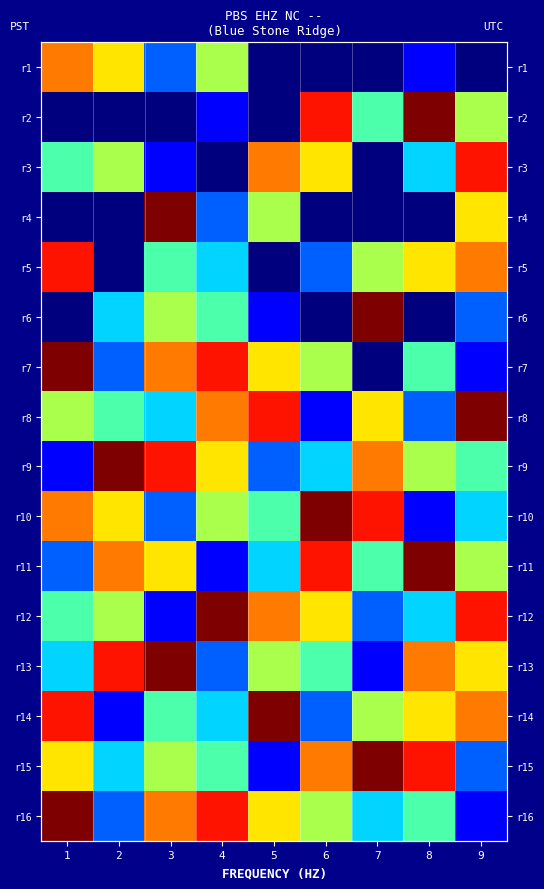

Is it true that r6 equals 1 at 2?

False